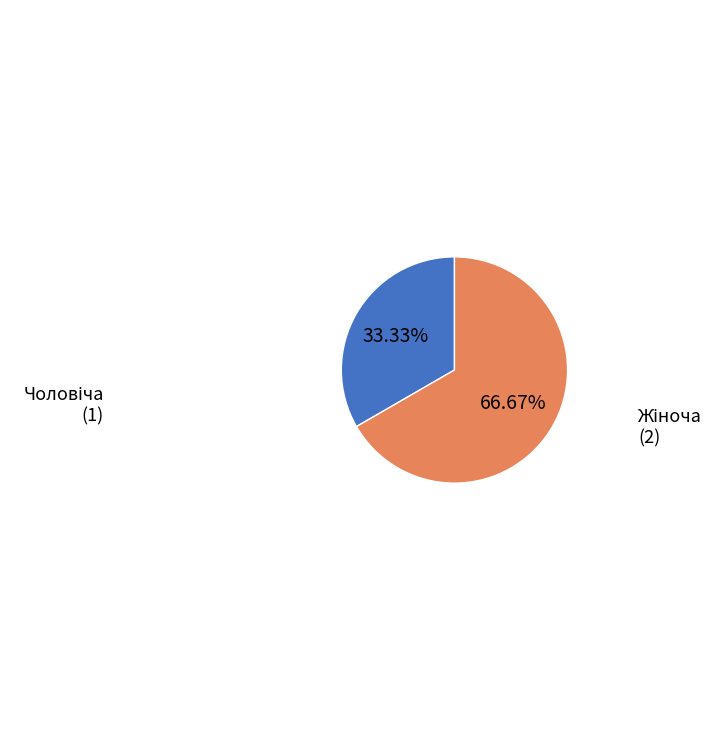

Is there a majority slice in this chart?

Yes